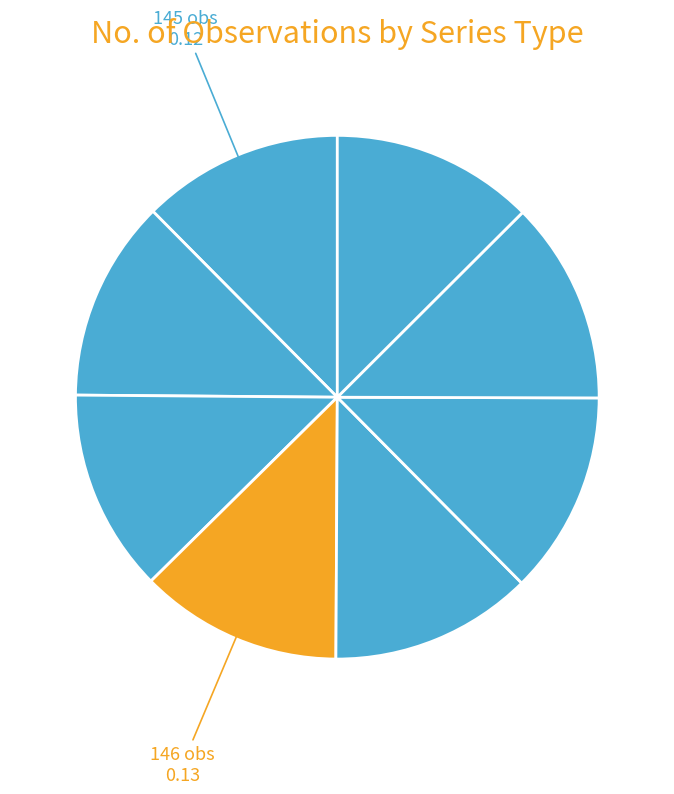

How many segments does this pie chart have?

8